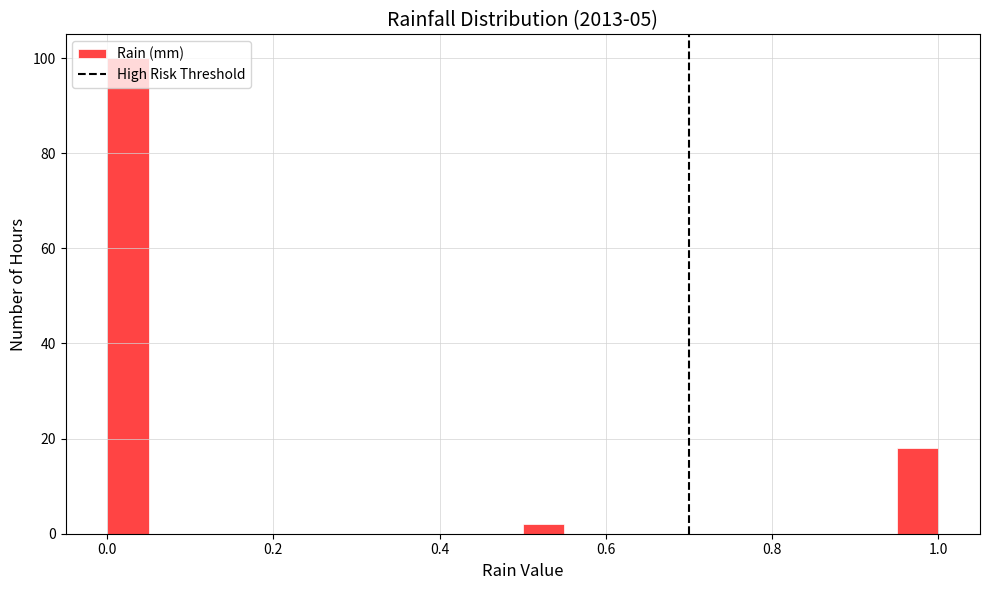

Around what value on the x-axis is the tallest bar? Give the approximate position of its centre, as read against the axis.

0.02